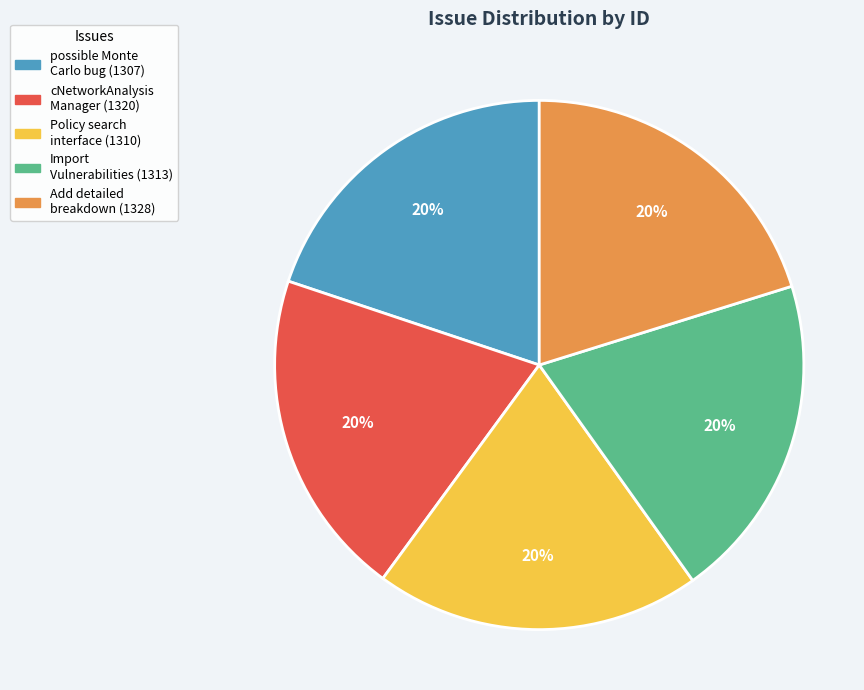

To the nearest percent, what is the average slice percentage?

20%